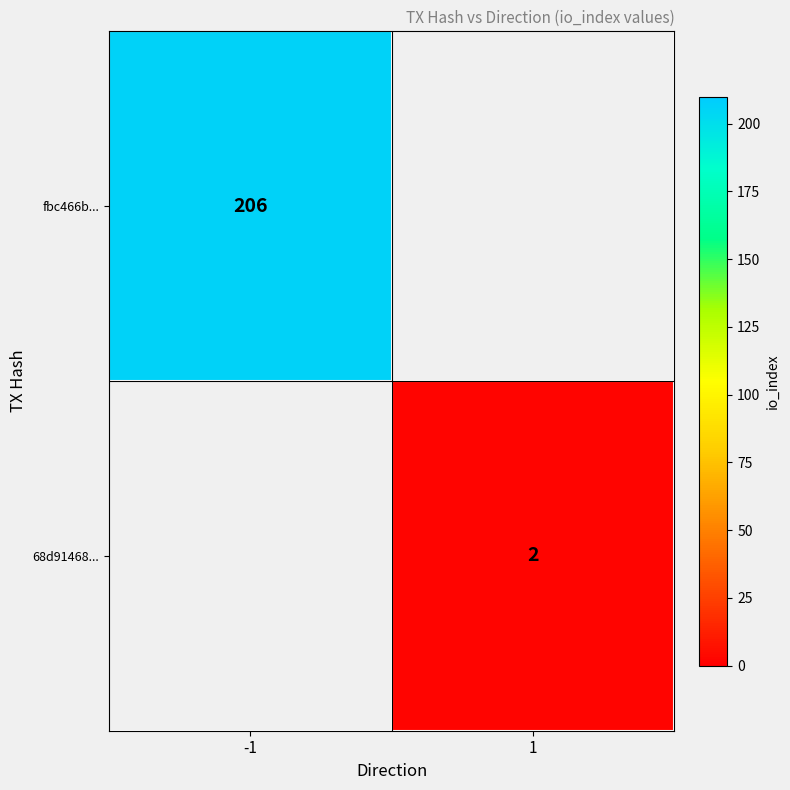

The fbc466b... series shows 206 at -1. True or false?

True